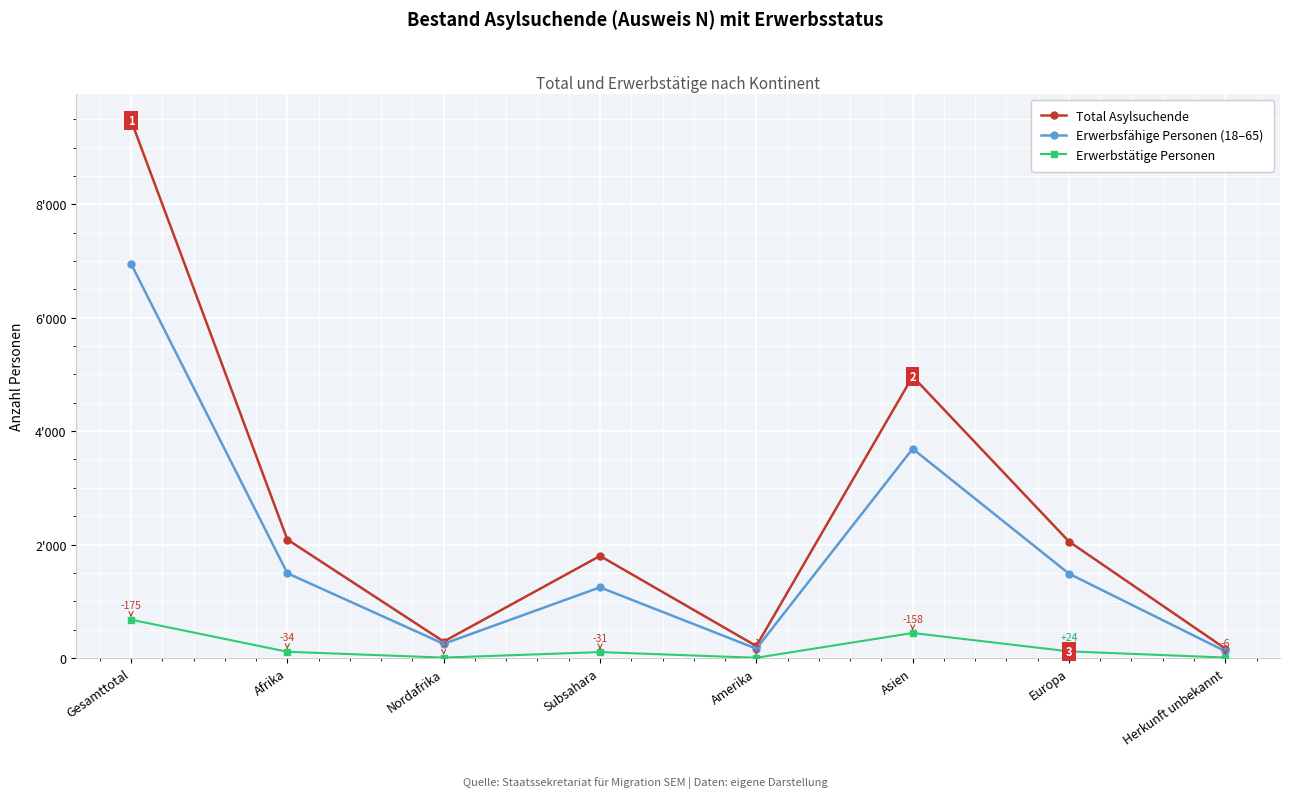

True or false: Erwerbstätige Personen and Total Asylsuchende intersect in this chart.

False